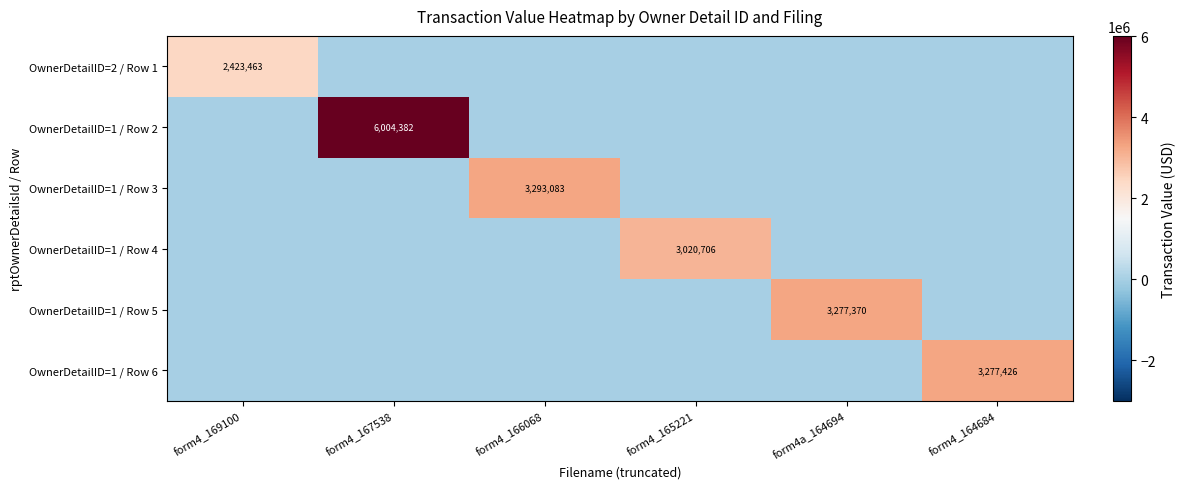

True or false: OwnerDetailID=1 / Row 5 has a value of -1523709 at form4_167538.

False